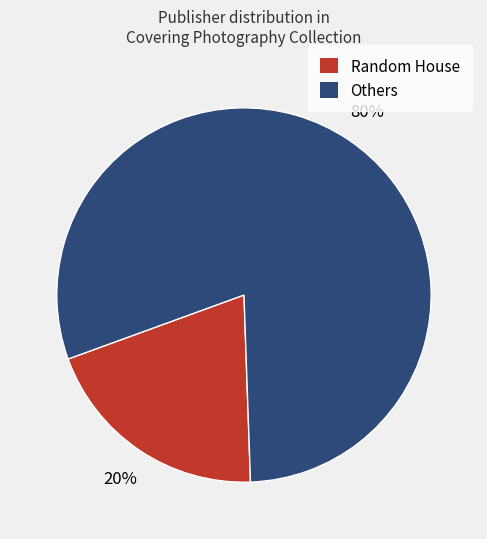

Is there a majority slice in this chart?

Yes